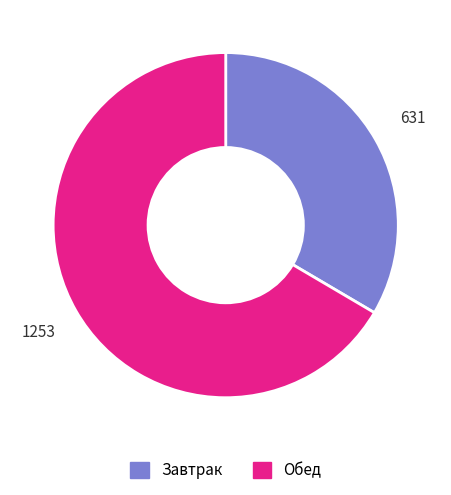

What is the smallest slice in the pie chart?

Завтрак